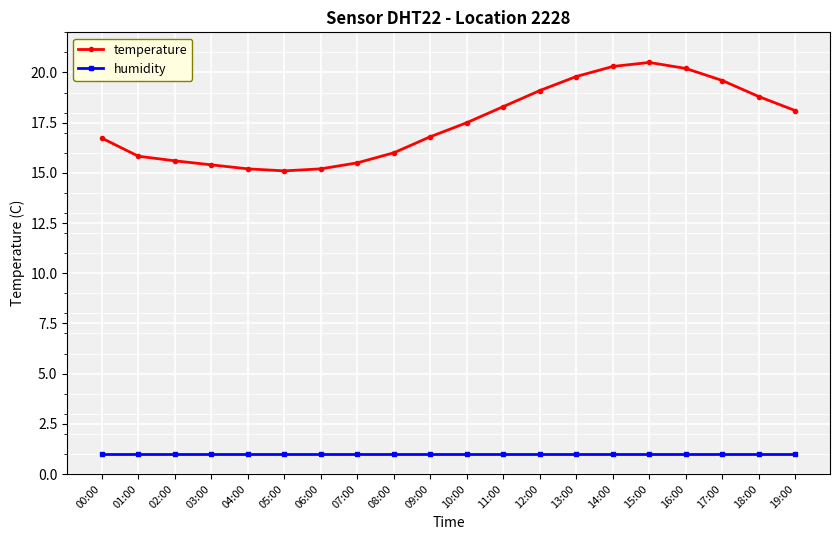

True or false: humidity has a value of 1.0 at 11:00.

True